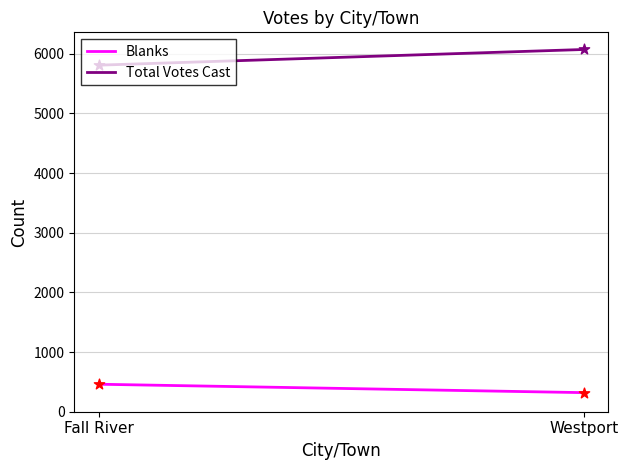

Which series has the largest total across all categories?

Total Votes Cast